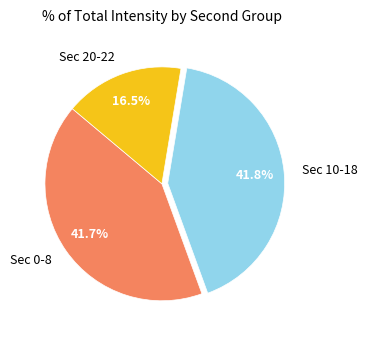

What is the ratio of the value at Sec 0-8 to the value at Sec 10-18?

1.0